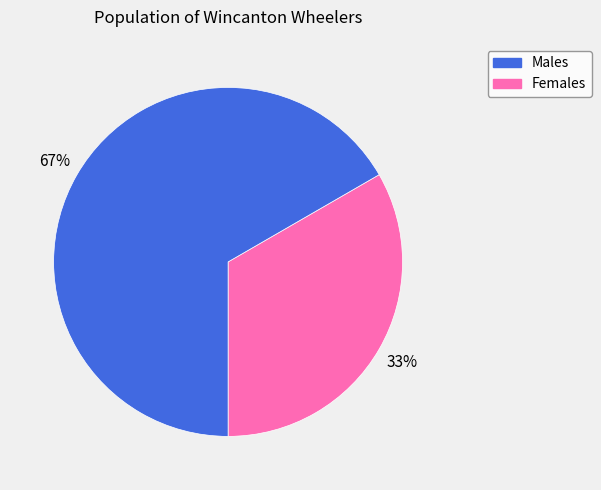

To the nearest percent, what is the average slice percentage?

50%